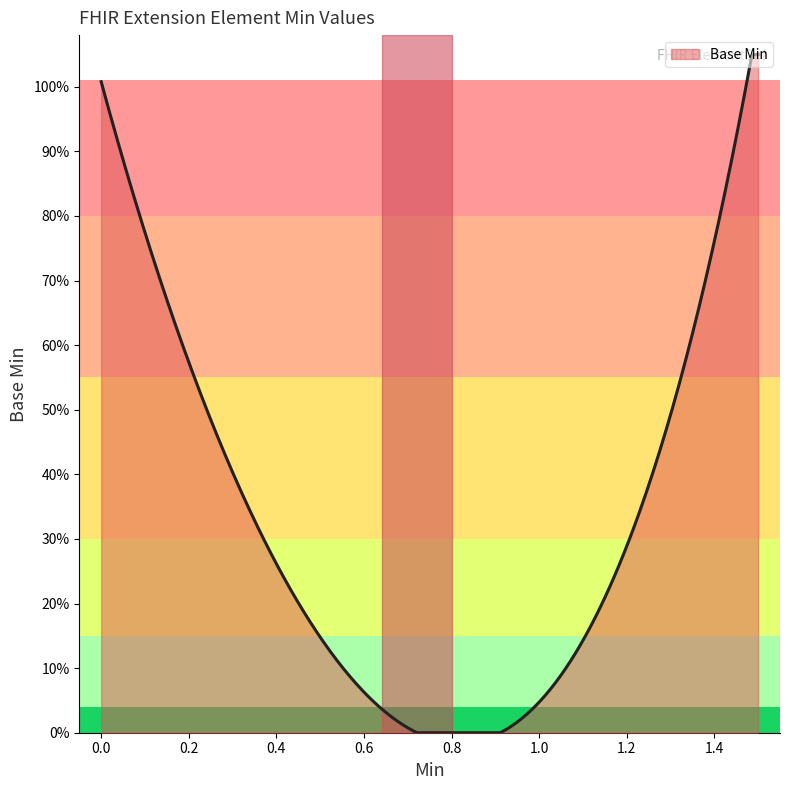

What is the greatest value displayed?

1